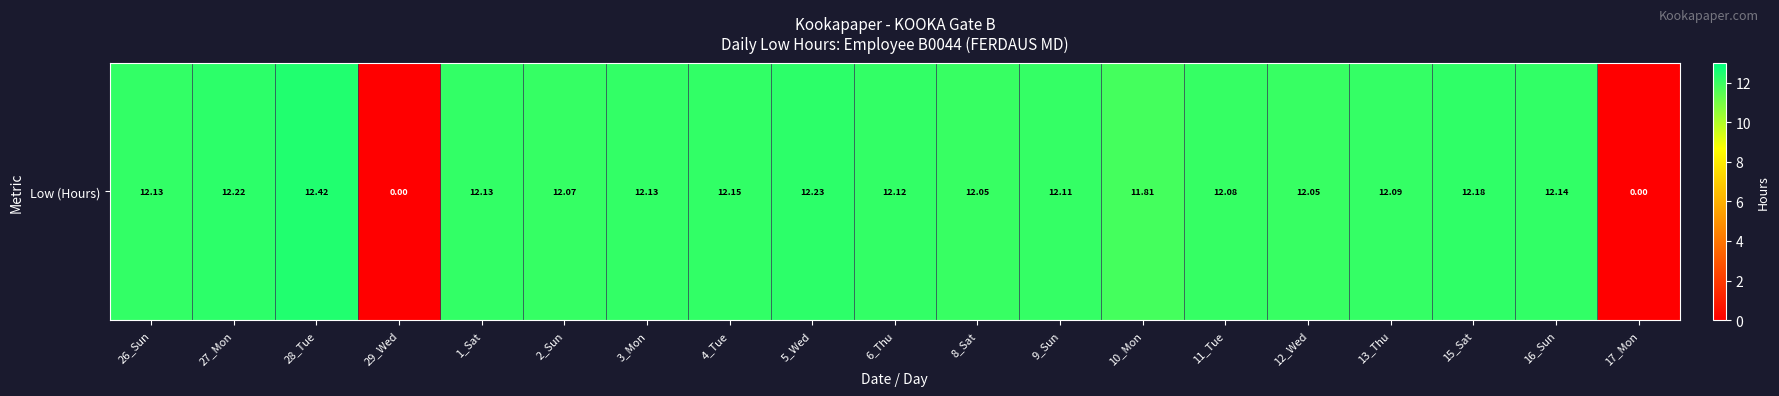

What is the greatest value displayed?

12.4